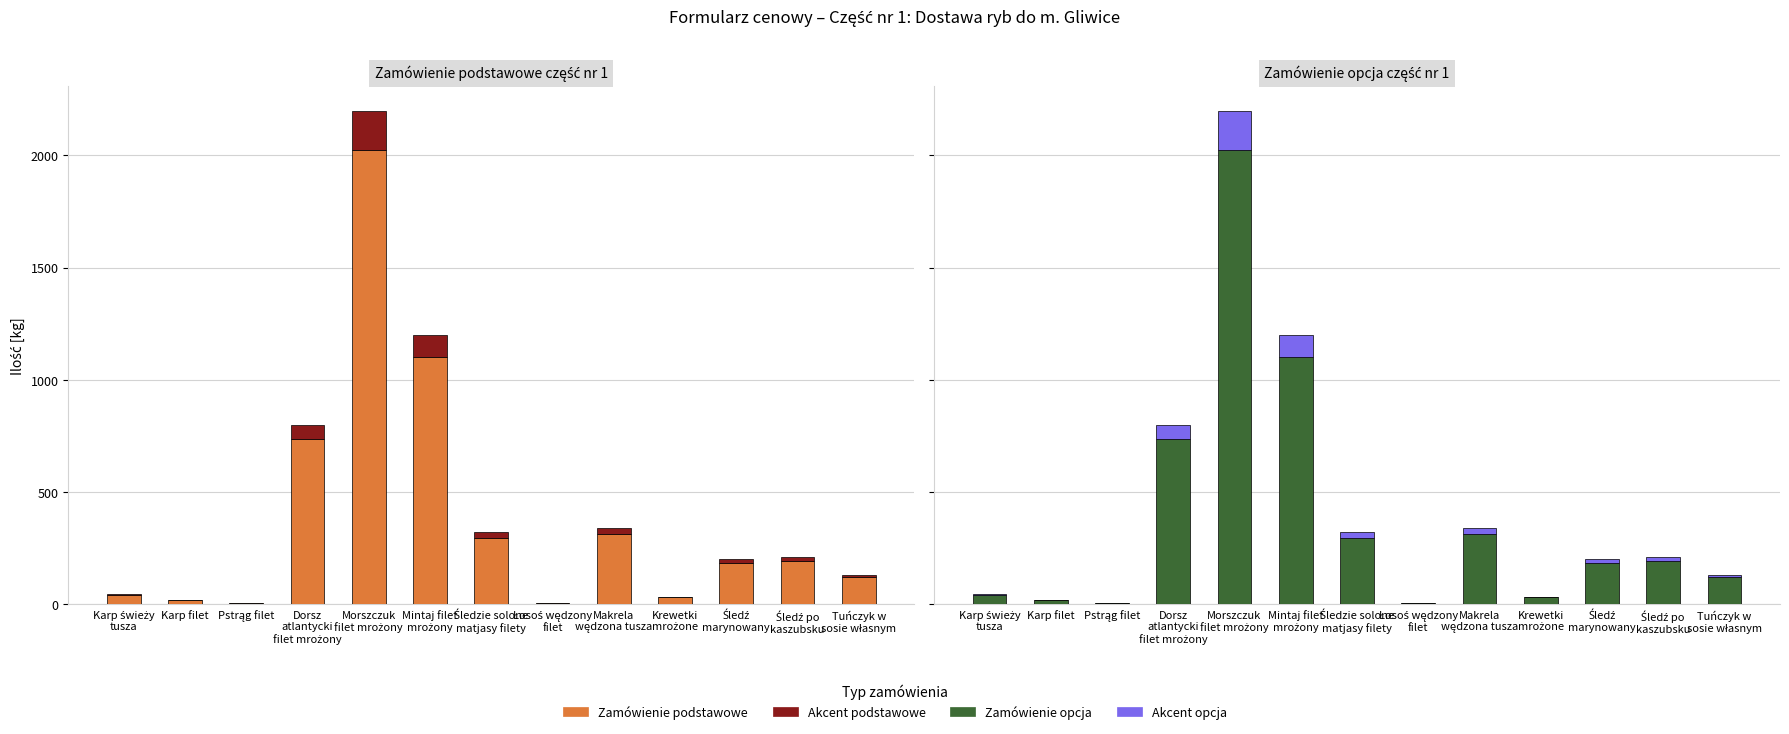

What is the difference between the highest and lowest values at Karp filet?

16.8